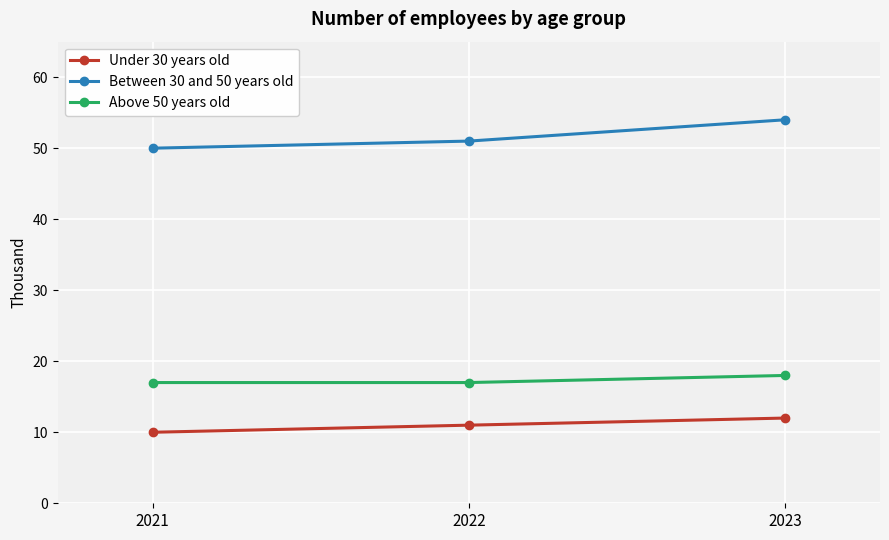

Does the chart display data point markers on the line(s)?

Yes